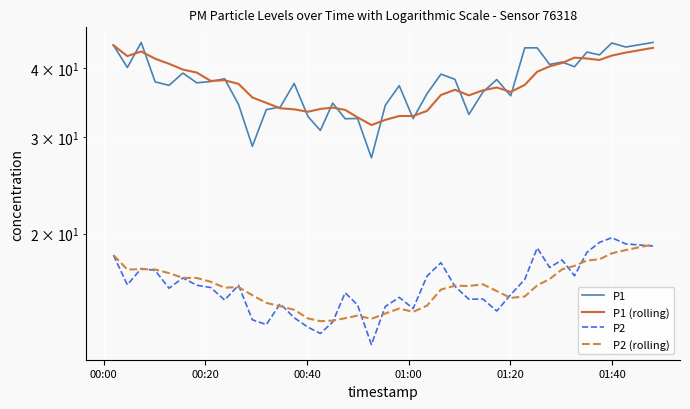

True or false: P1 has more than 0 points higher than both neighbors.

True